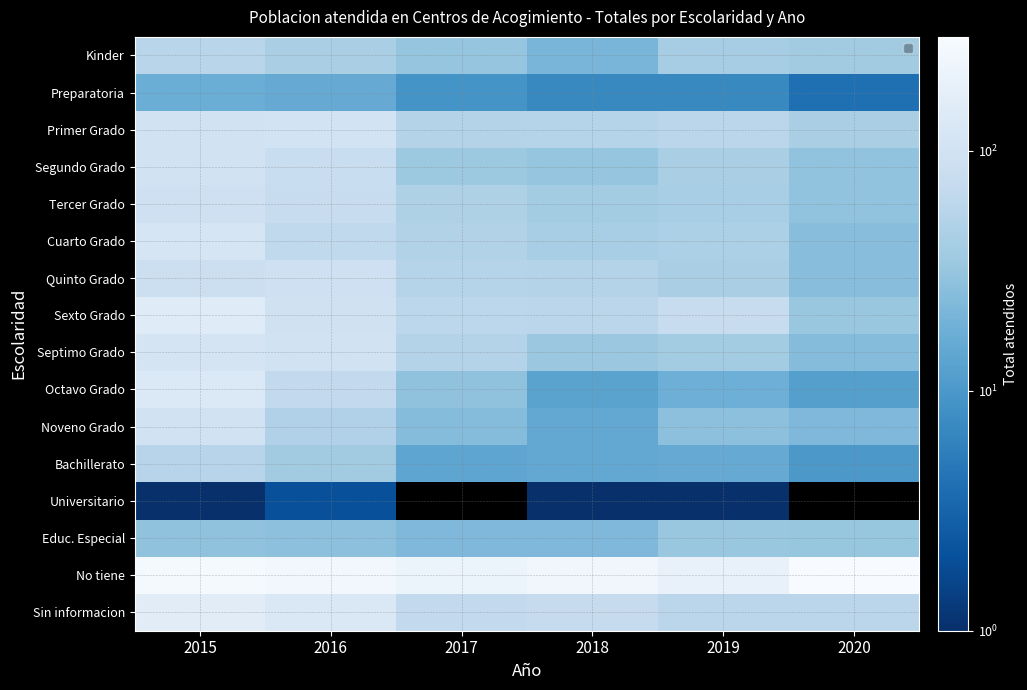

List the series in order of their peak value, highest first.

No tiene, Sin informacion, Sexto Grado, Octavo Grado, Cuarto Grado, Septimo Grado, Primer Grado, Segundo Grado, Noveno Grado, Quinto Grado, Tercer Grado, Kinder, Bachillerato, Educ. Especial, Preparatoria, Universitario